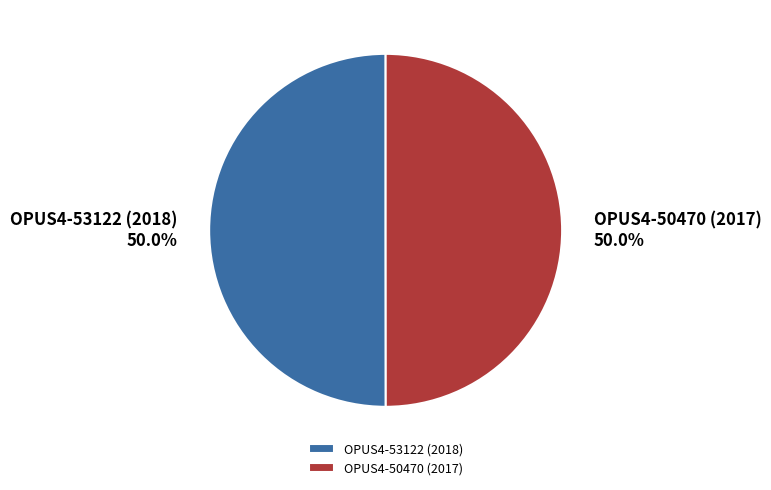

Is the sum of OPUS4-53122 (2018) and OPUS4-50470 (2017) greater than half?

Yes